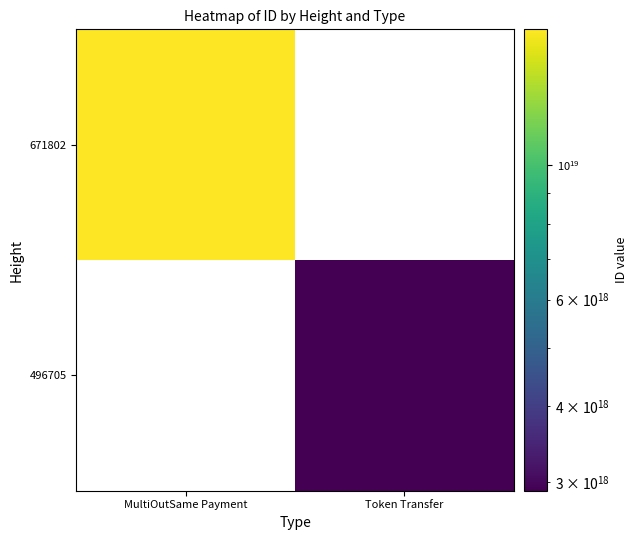

What value does the 671802 series have at MultiOutSame Payment?

16721961982673291264.0